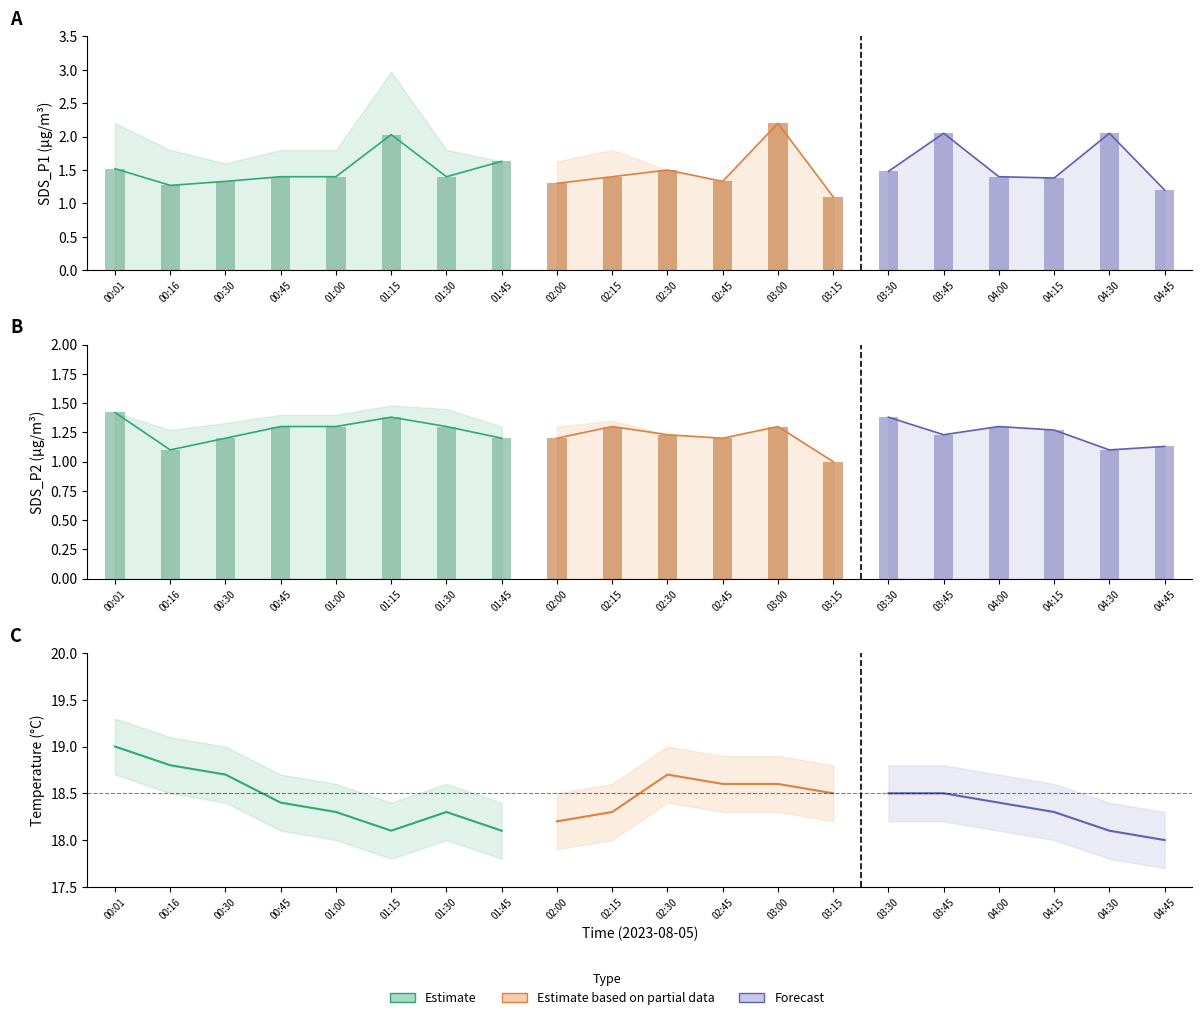

The SDS_P2 series shows 1.2 at 02:30. True or false?

True